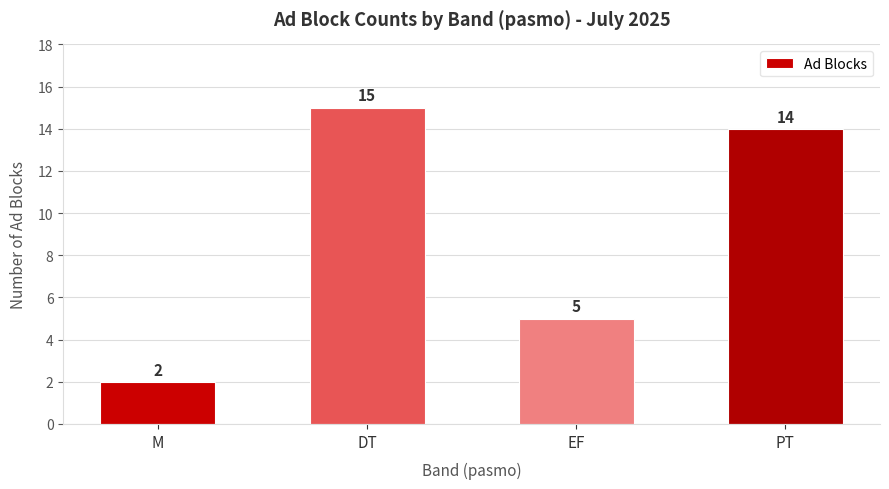

Is it true that the value at M is 1?

False